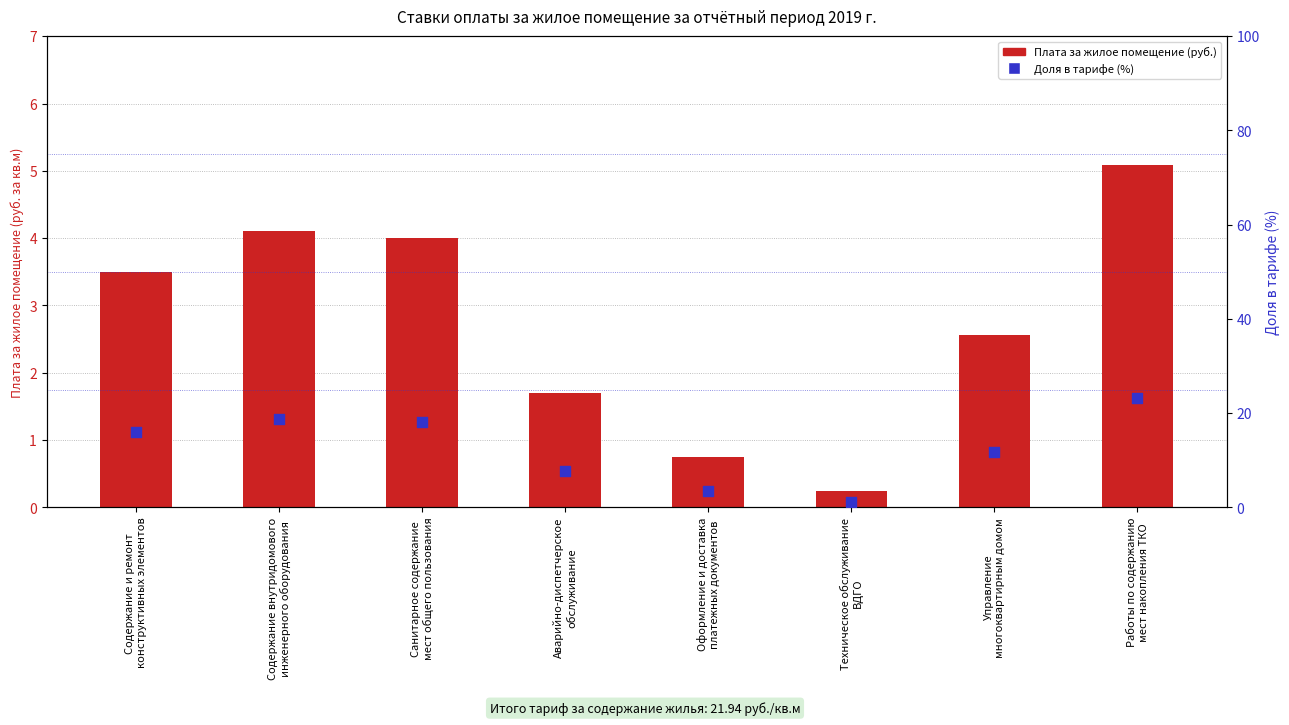

At how many categories does at least one series exceed 9?

5